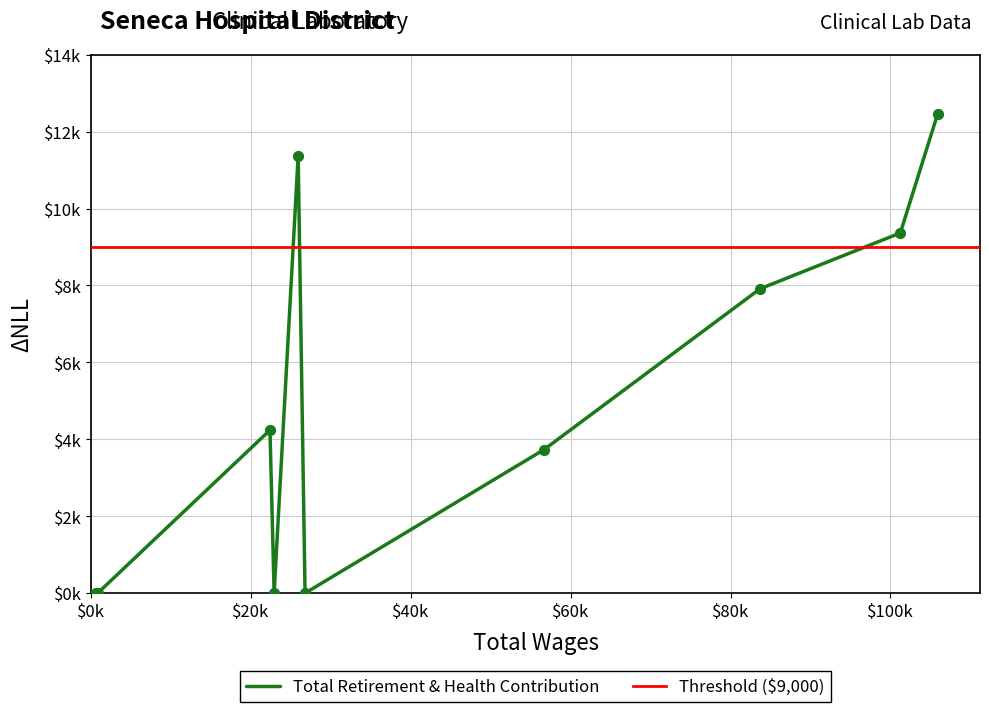

Which has a higher value, 105915.0 or 570.0?

105915.0